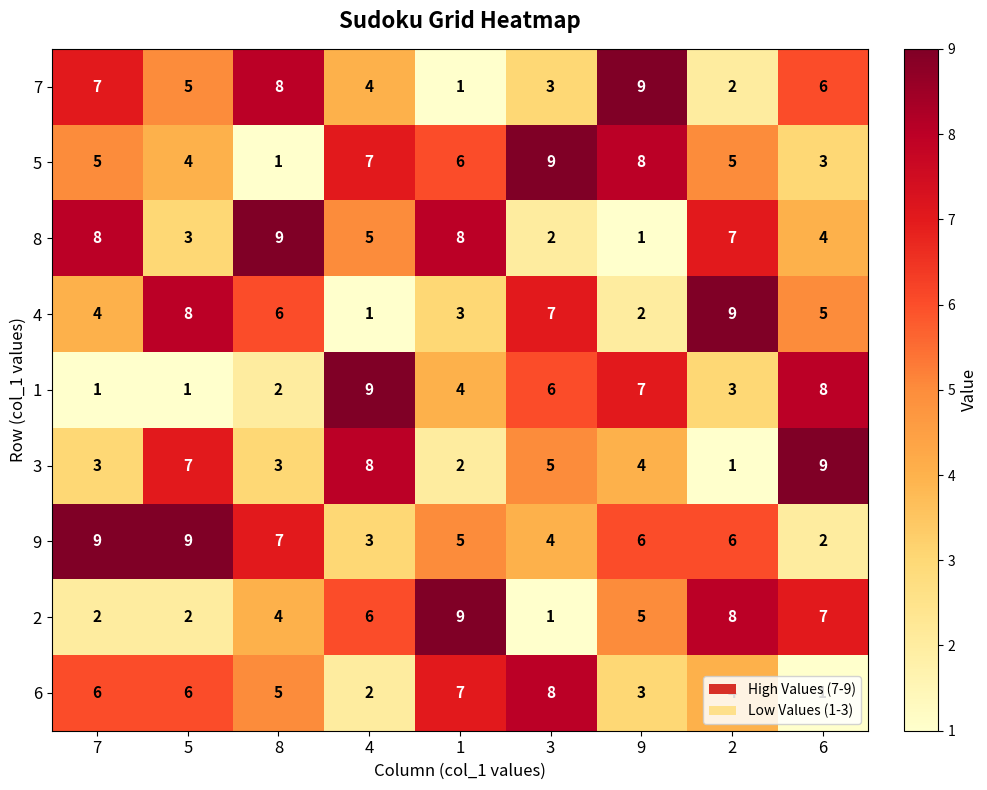

How many data points in 8 are less than 5?

4